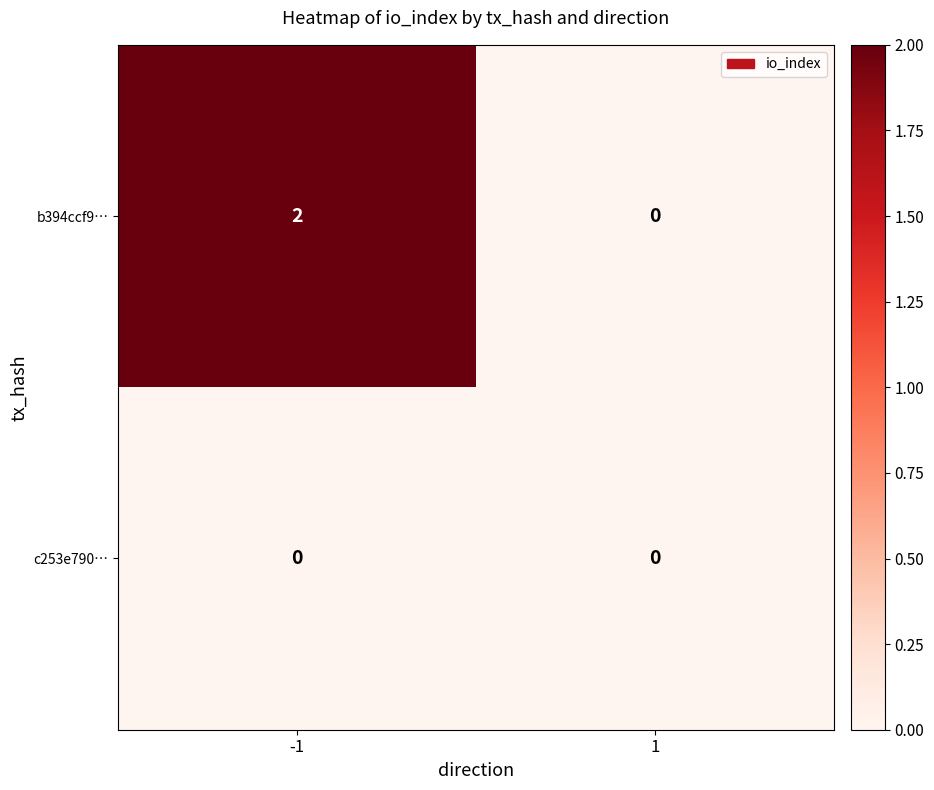

The value of b394ccf9… at 1 is -1. True or false?

False